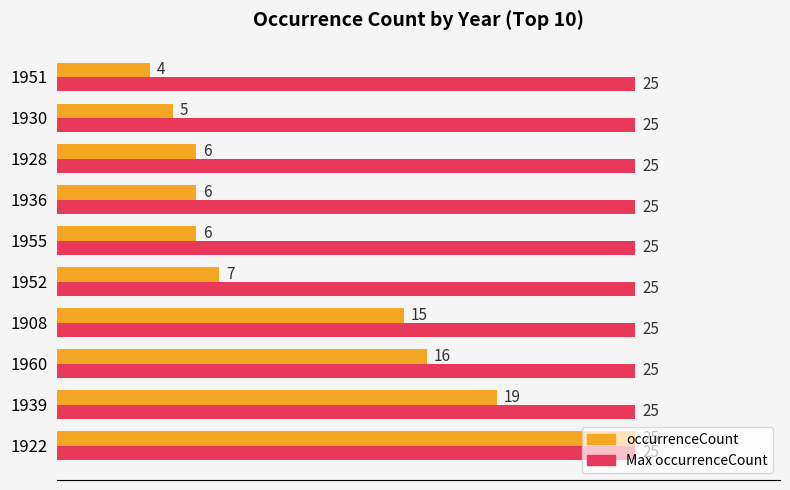

What is the greatest value displayed?

25